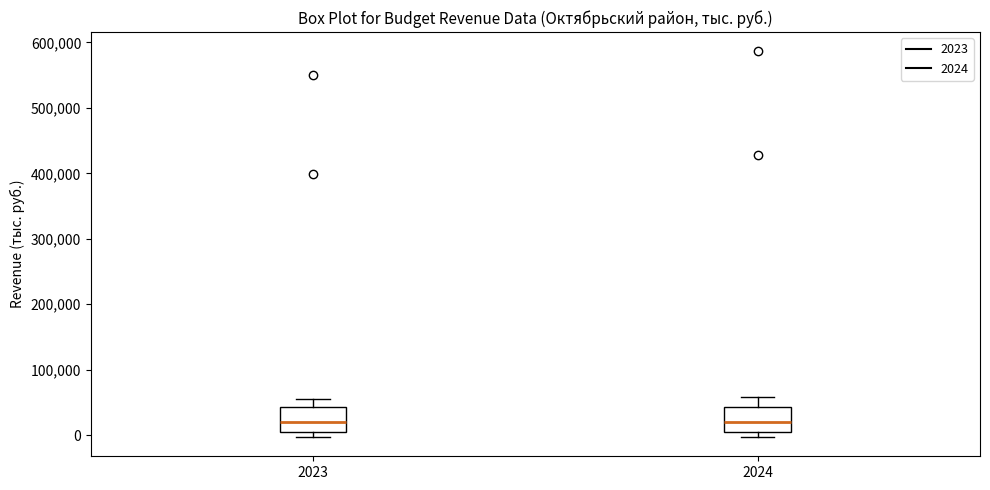

Reading left to right, read every box against the y-axis: the position of its median line, the range the box covers, and the ends of its whiskers. The values are not printed on the chart, so give them approximately, as read against the axis.

2023: median 20000, box 10000 to 40000, whiskers 0 to 60000
2024: median 20000, box 10000 to 40000, whiskers 0 to 60000